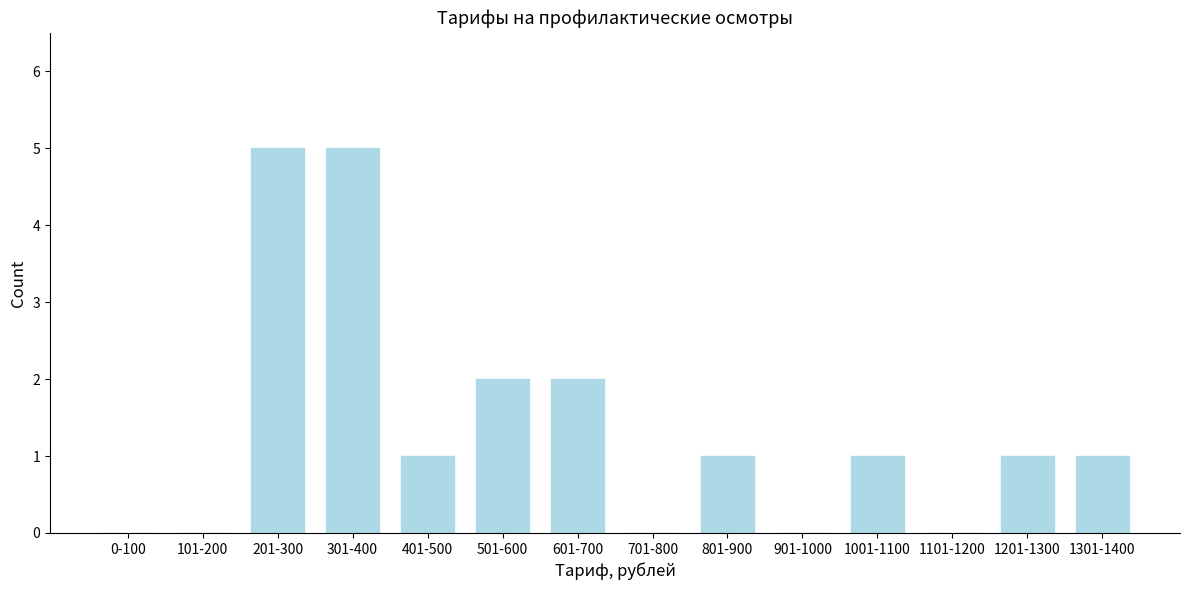

Reading left to right, list all the values displayed in this chart.

0-100=0	101-200=0	201-300=5	301-400=5	401-500=1	501-600=2	601-700=2	701-800=0	801-900=1	901-1000=0	1001-1100=1	1101-1200=0	1201-1300=1	1301-1400=1